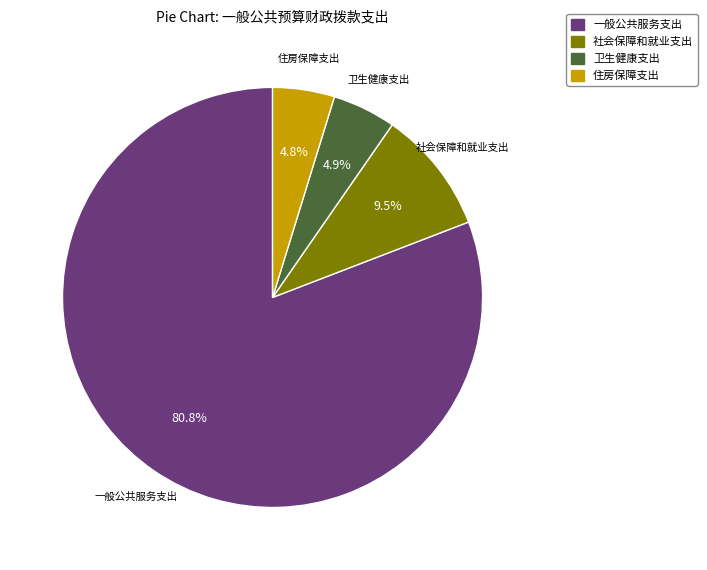

What is the ratio of the value at 卫生健康支出 to the value at 社会保障和就业支出?

0.5